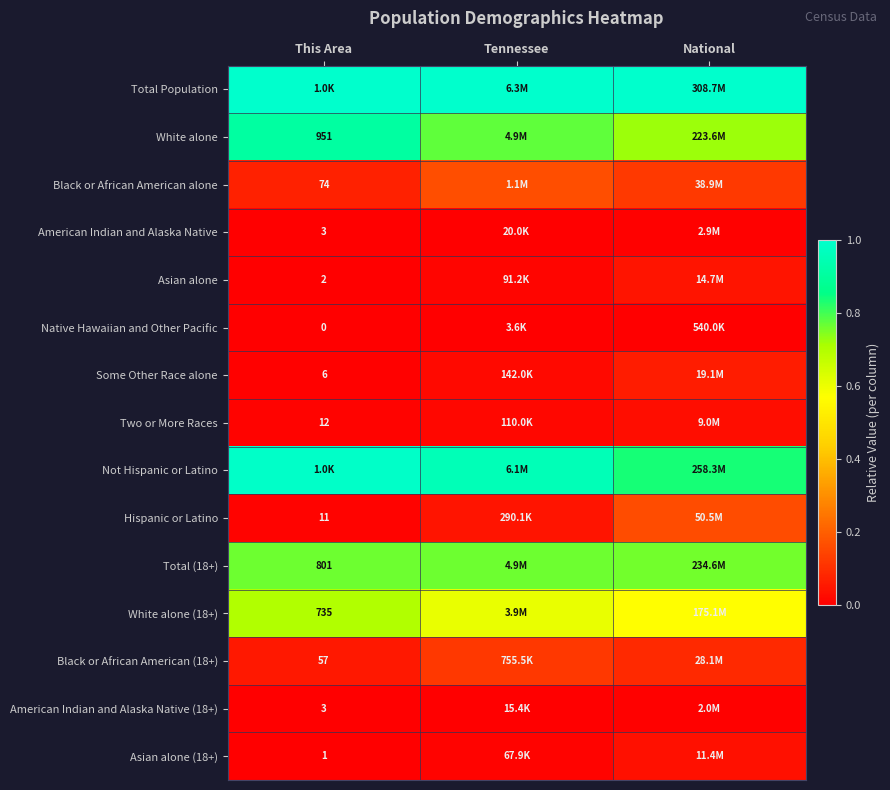

Which has a higher value, This Area or Tennessee?

This Area